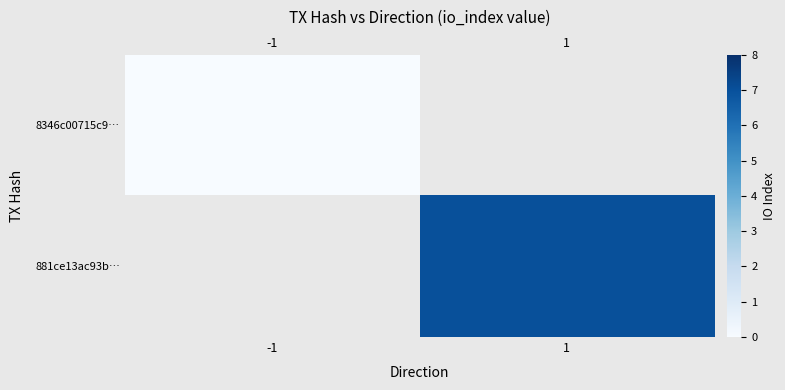

What is the maximum value shown in the chart?

7